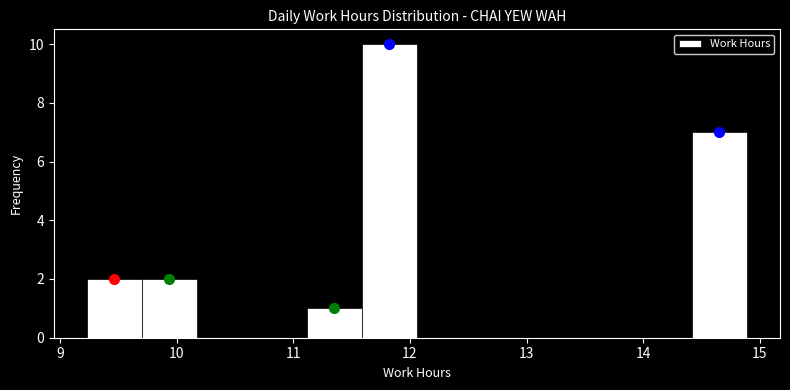

Over which range of the x-axis is the bar tallest?

11.6 to 12.1